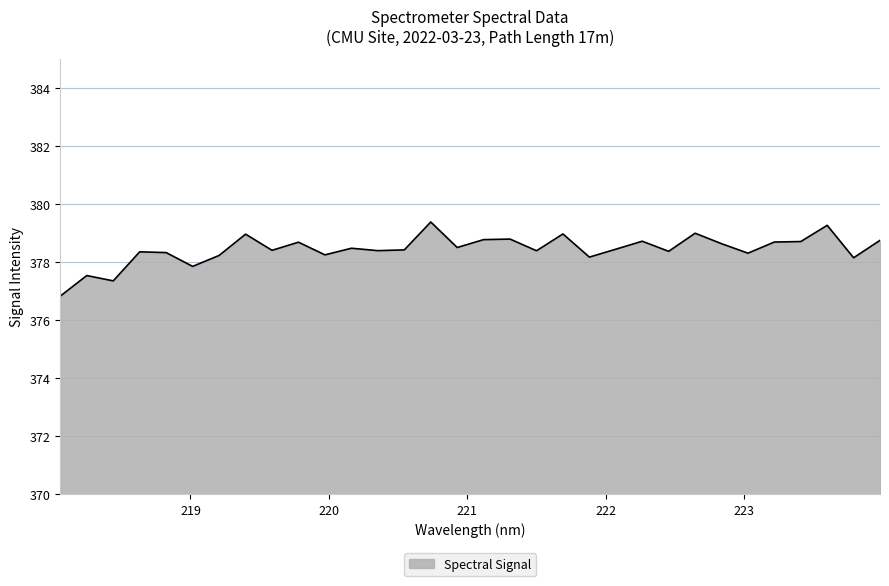

What is the maximum value shown in the chart?

379.4